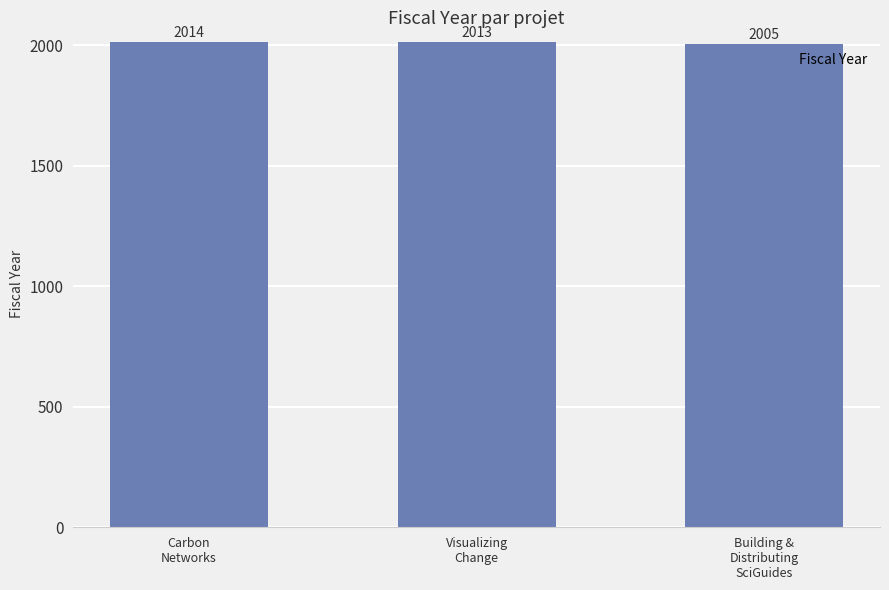

True or false: the data shows 1127 at Carbon
Networks.

False